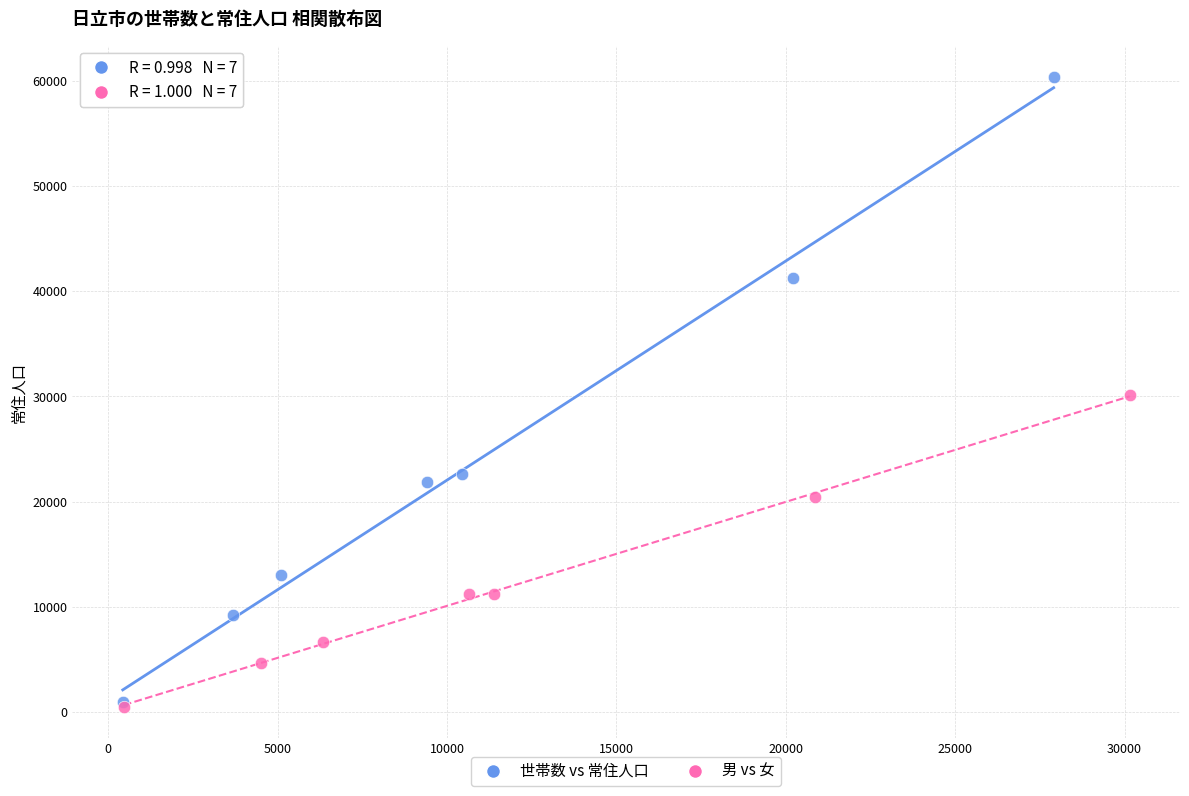

What are all the series names shown in the legend?

世帯数 vs 常住人口, 男 vs 女